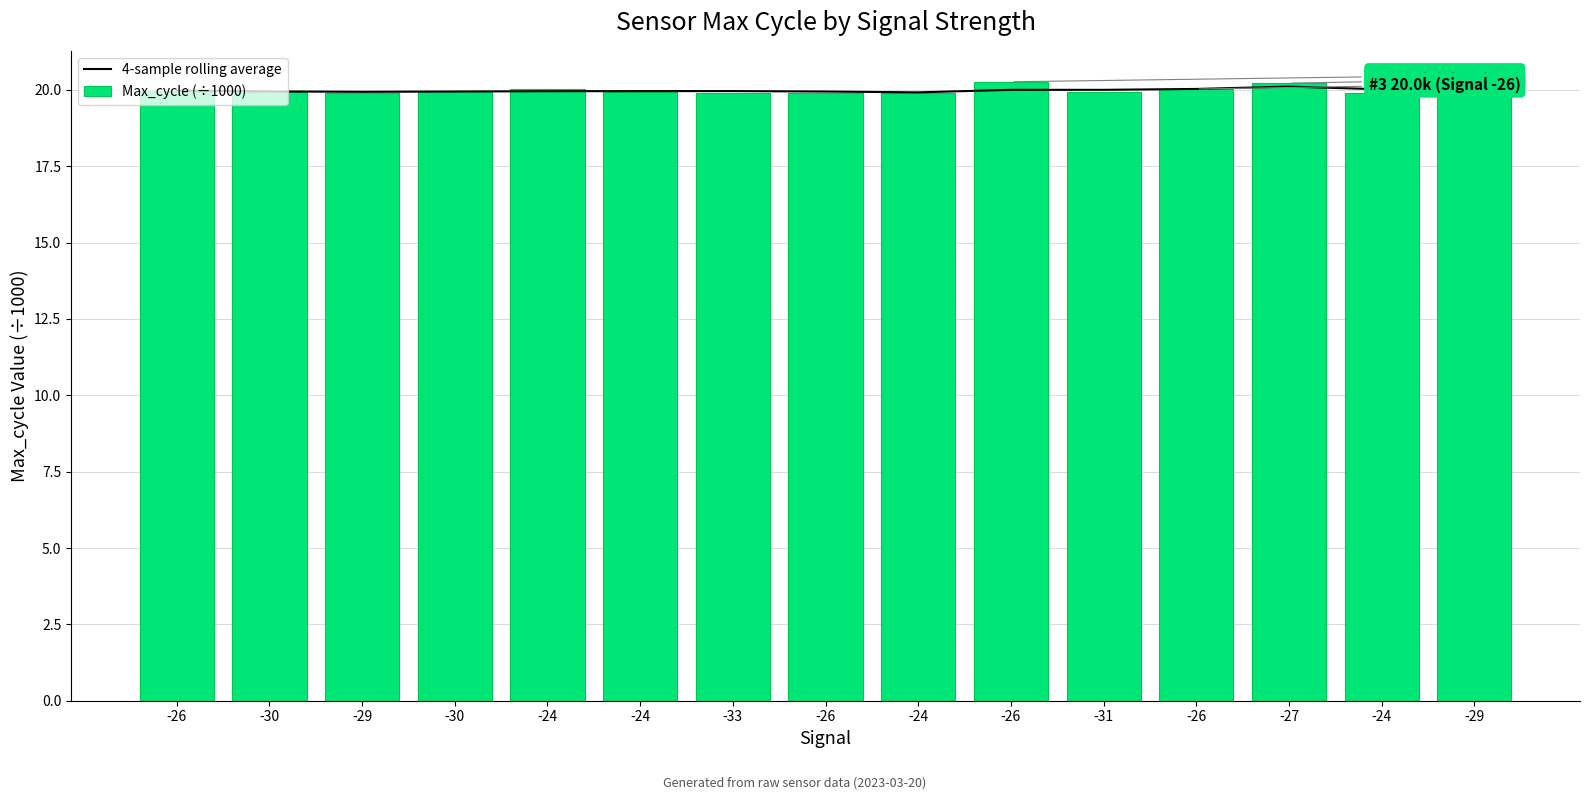

Which series has the largest total across all categories?

Max_cycle (÷1000)